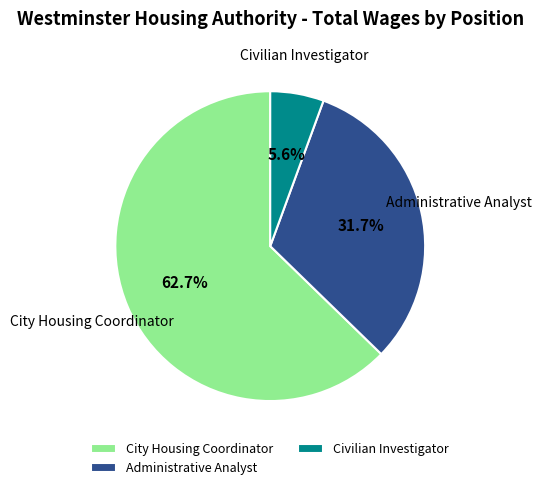

How many segments does this pie chart have?

3